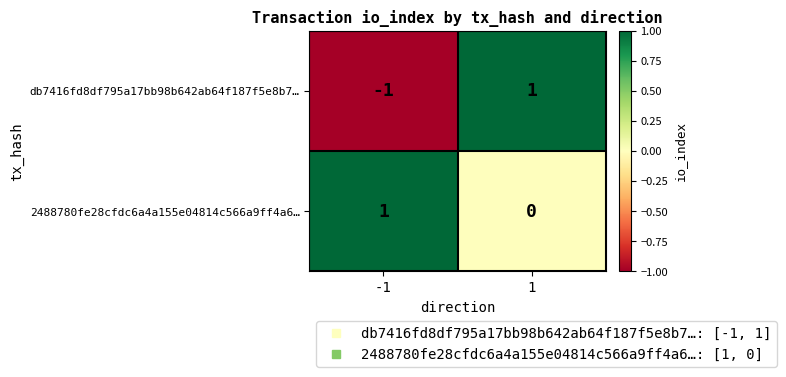

Between -1 and 1, which series saw the biggest shift?

db7416fd8df795a17bb98b642ab64f187f5e8b7…